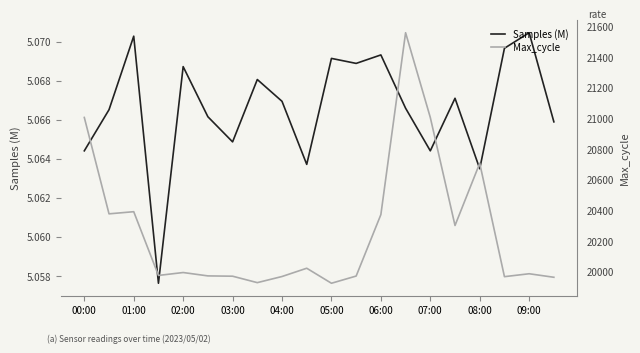

True or false: Samples (M) and Max_cycle cross at least once.

False